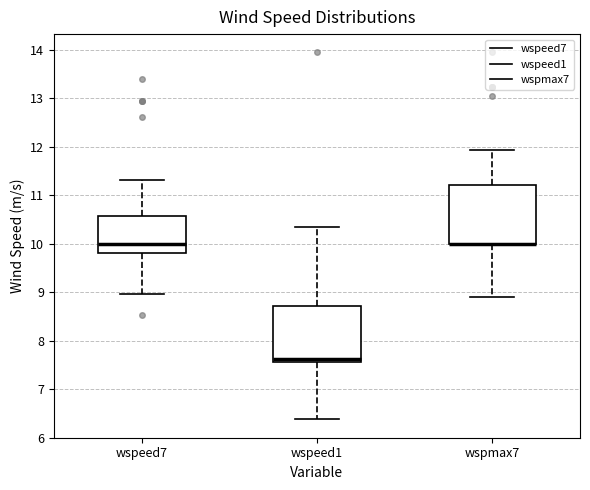

Reading left to right, transcribe this box plot: for each box, give where its median line is, the range the box spans, and where its two whiskers end, as read against the y-axis. The values are not printed on the chart, so give them approximately, as read against the axis.

wspeed7: median 10.0, box 9.8 to 10.6, whiskers 9.0 to 11.3
wspeed1: median 7.6 (just above the box's lower edge), box 7.6 to 8.7, whiskers 6.4 to 10.4
wspmax7: median 10.0 (drawn on the box's lower edge), box 10.0 to 11.2, whiskers 8.9 to 11.9